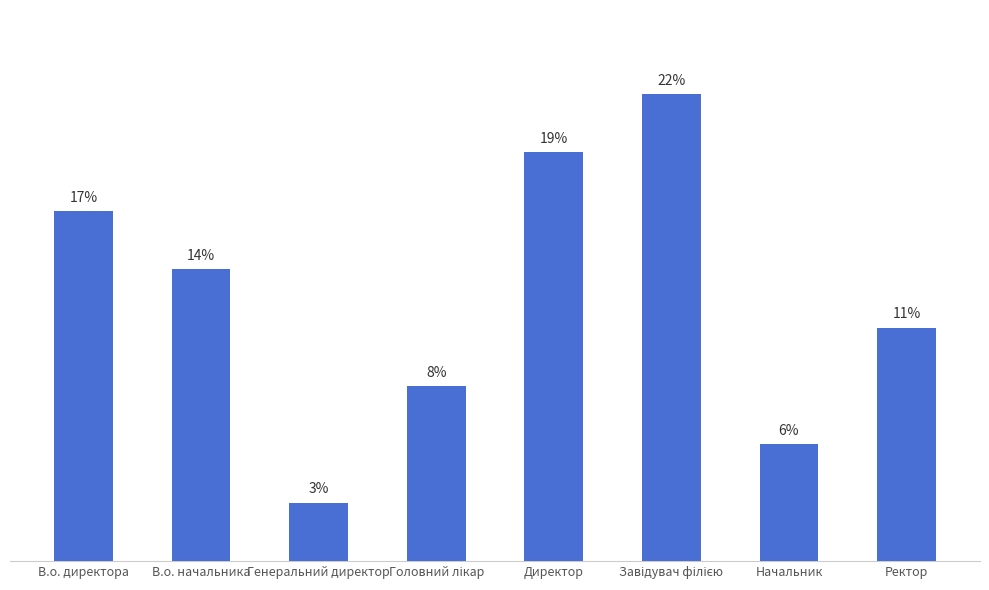

Are the bars horizontal?

No